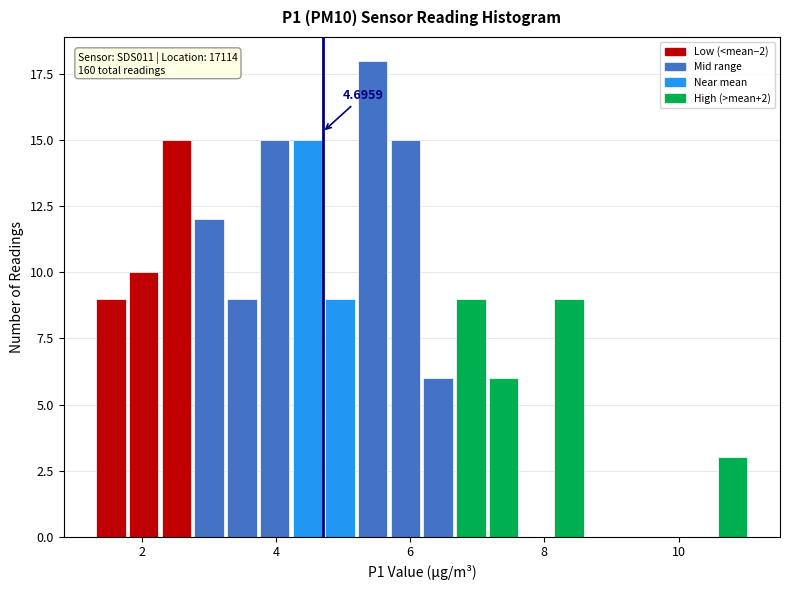

Read against the x-axis, roughly where is the centre of the tallest bar?

5.4